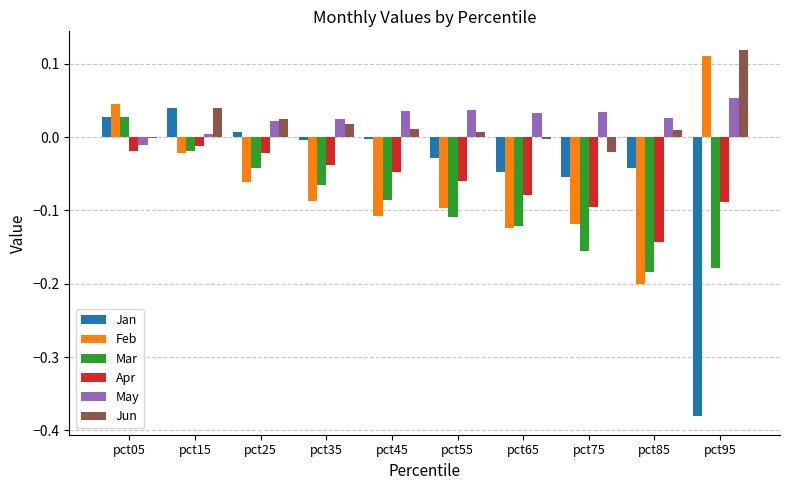

Is it true that Jan equals -0.1 at pct65?

False